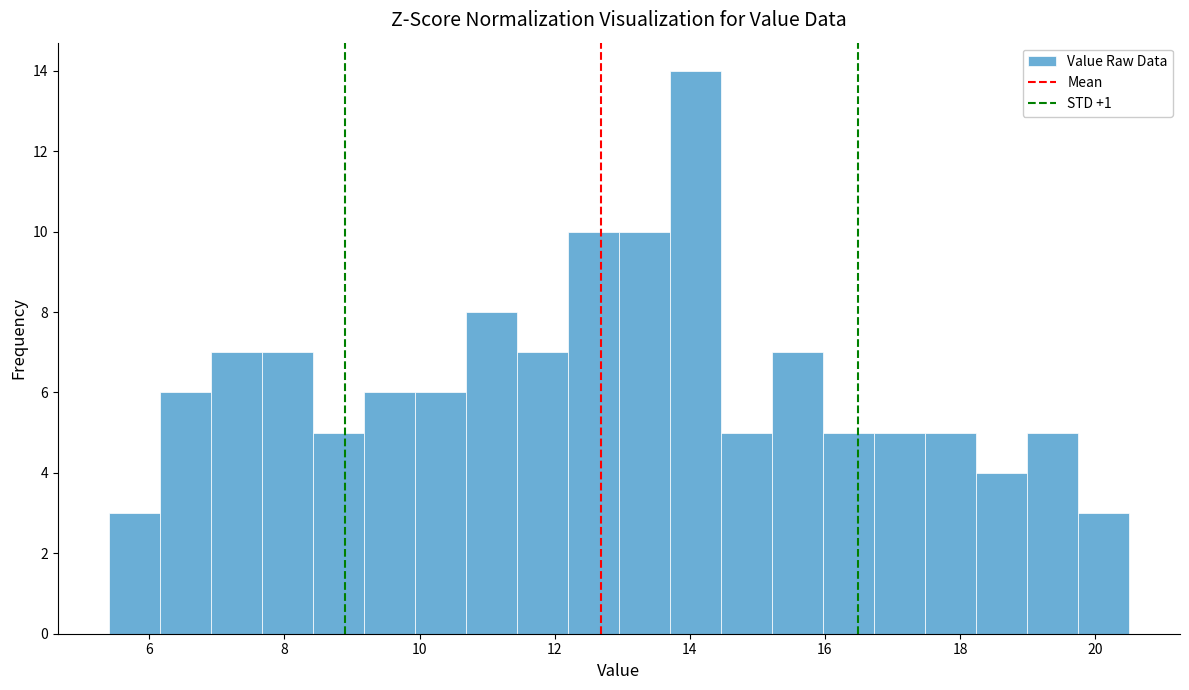

Around what value on the x-axis is the tallest bar? Give the approximate position of its centre, as read against the axis.

14.0